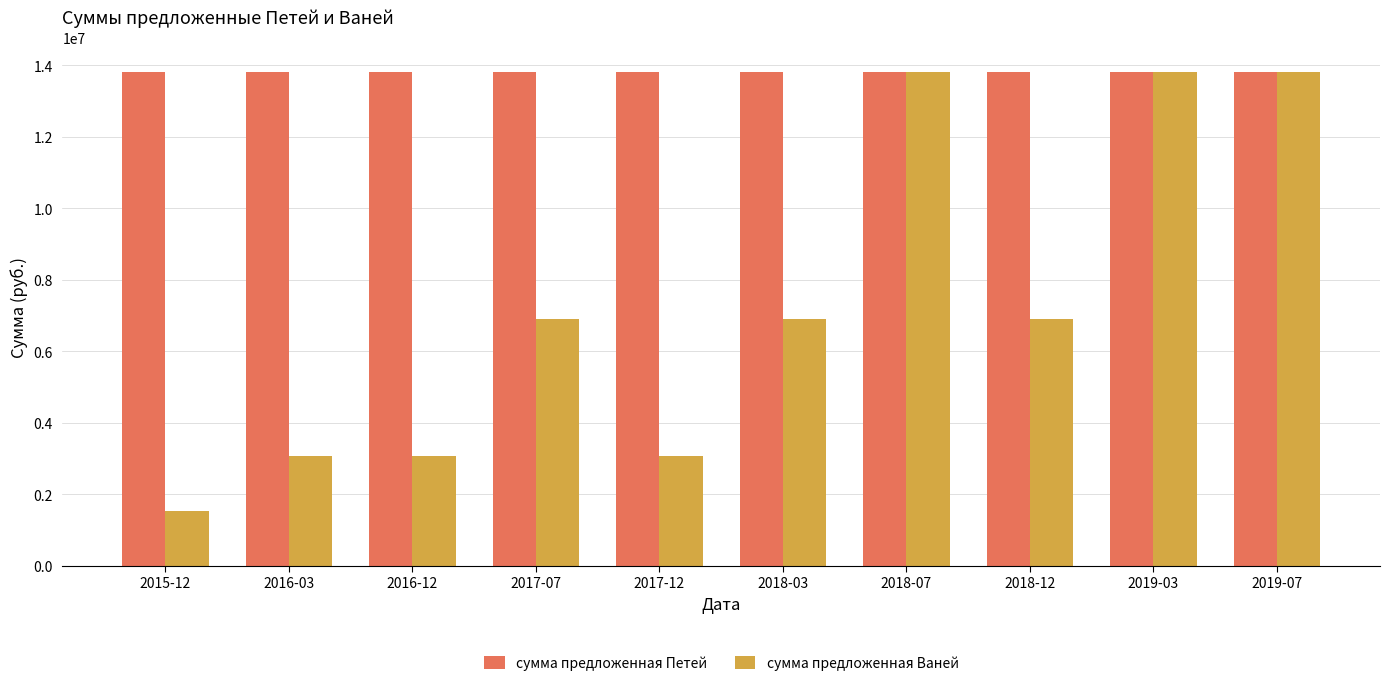

Reading left to right, transcribe all the data shown in this chart.

сумма предложенная Петей: 13822241.0	13822241.0	13822241.0	13822241.0	13822241.0	13822241.0	13822241.0	13822241.0	13822241.0	13822241.0
сумма предложенная Ваней: 1535804.6	3071609.1	3071609.1	6911120.5	3071609.1	6911120.5	13822241.0	6911120.5	13822241.0	13822241.0